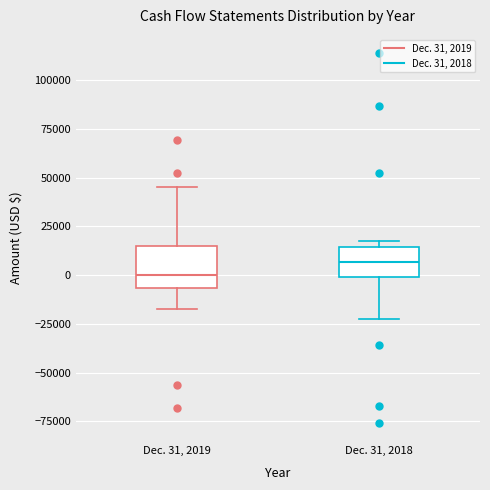

Reading left to right, transcribe this box plot: for each box, give where its median line is, the range the box spans, and where its two whiskers end, as read against the y-axis. The values are not printed on the chart, so give them approximately, as read against the axis.

Dec. 31, 2019: median 0, box -5000 to 15000, whiskers -20000 to 45000
Dec. 31, 2018: median 5000, box 0 to 15000, whiskers -25000 to 20000